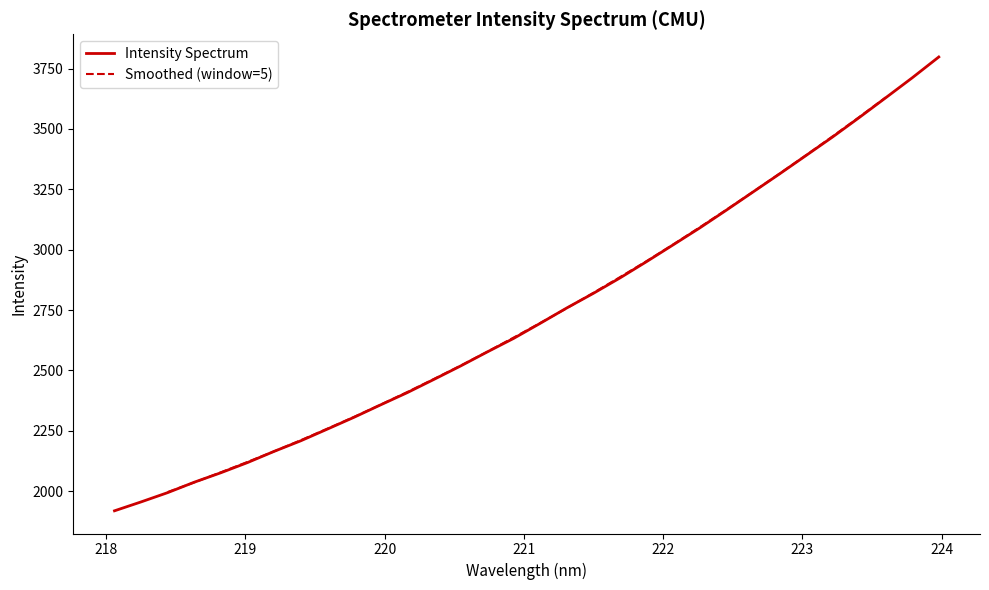

Reading left to right, extract all data points from this chart.

1918.6	1955.5	1993.9	2037.2	2076.3	2118.5	2164.8	2208.5	2257.0	2305.8	2357.3	2407.9	2462.5	2517.9	2575.9	2632.4	2694.9	2758.6	2819.1	2882.8	2950.3	3019.8	3089.8	3163.3	3238.3	3313.2	3389.6	3466.4	3546.7	3628.8	3711.6	3797.8